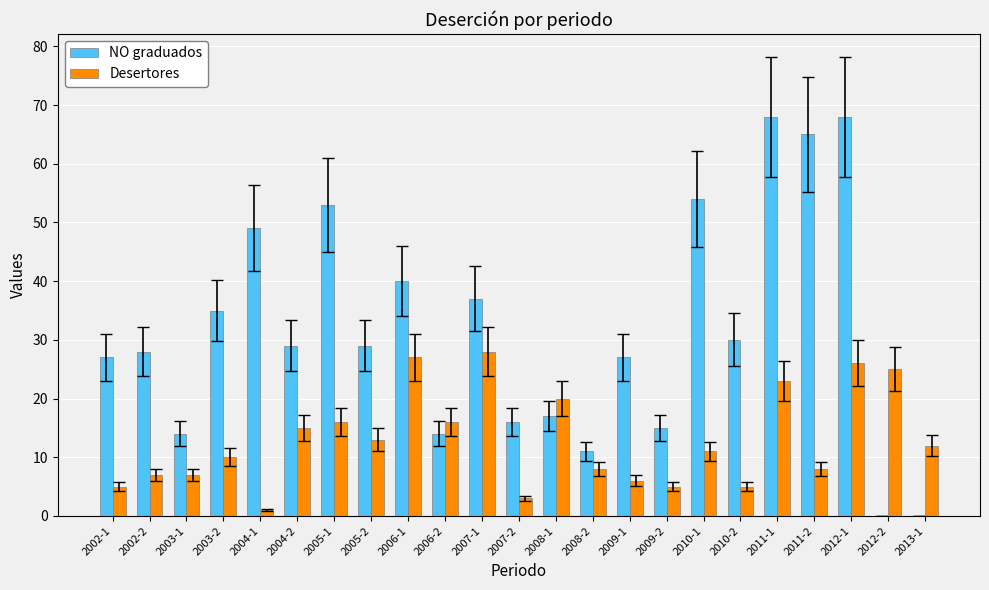

What is the sum of all NO graduados values?

726